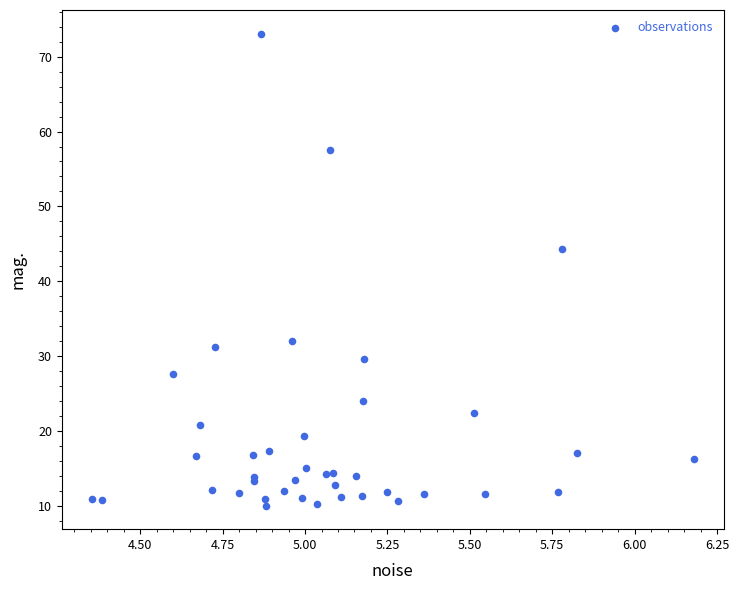

What Y value in the scatter plot is closest to 41?

44.4